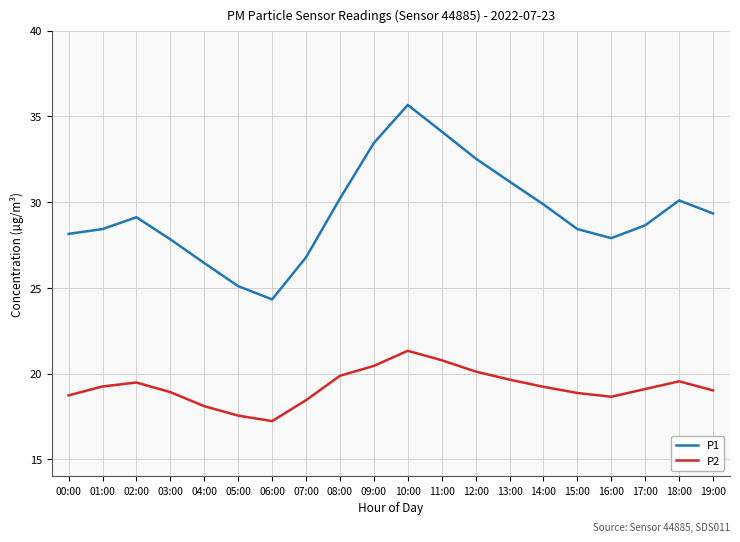

What is the difference between the highest and lowest values at 07:00?

8.3